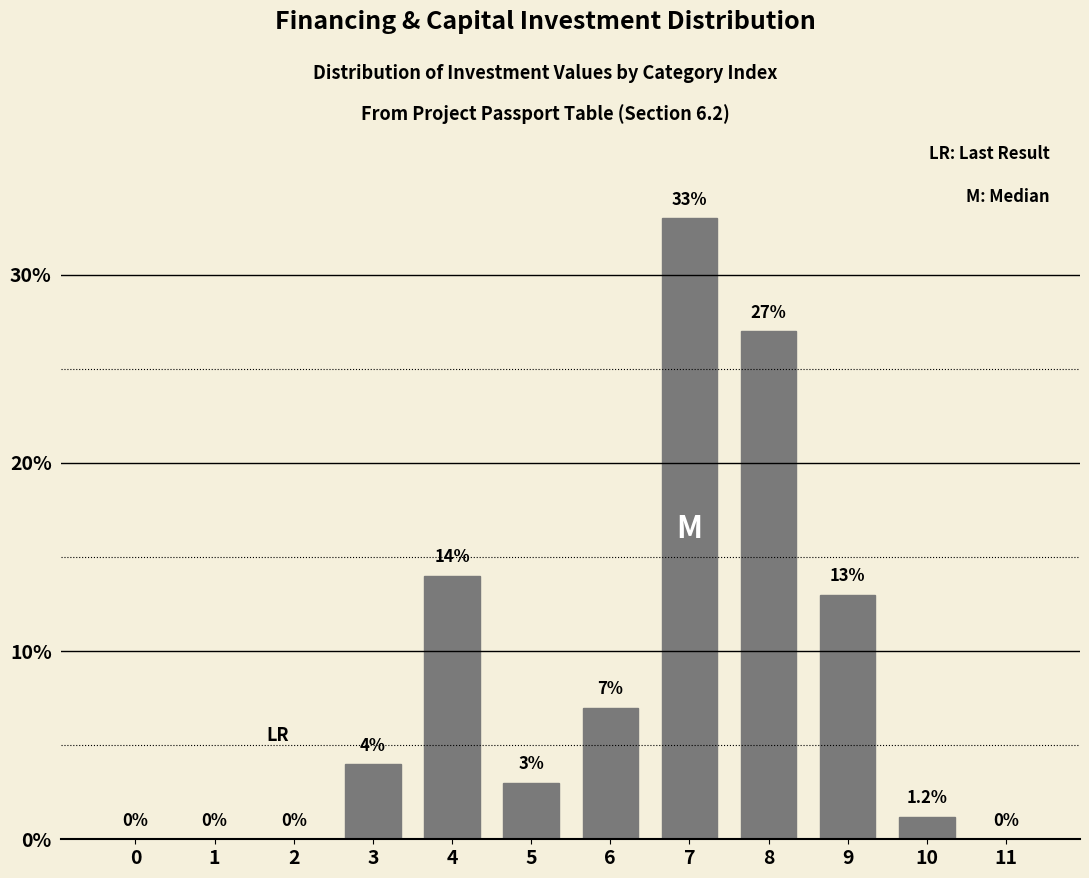

Reading right to left, extract all data points from this chart.

11=0.0	10=1.2	9=13.0	8=27.0	7=33.0	6=7.0	5=3.0	4=14.0	3=4.0	2=0.0	1=0.0	0=0.0